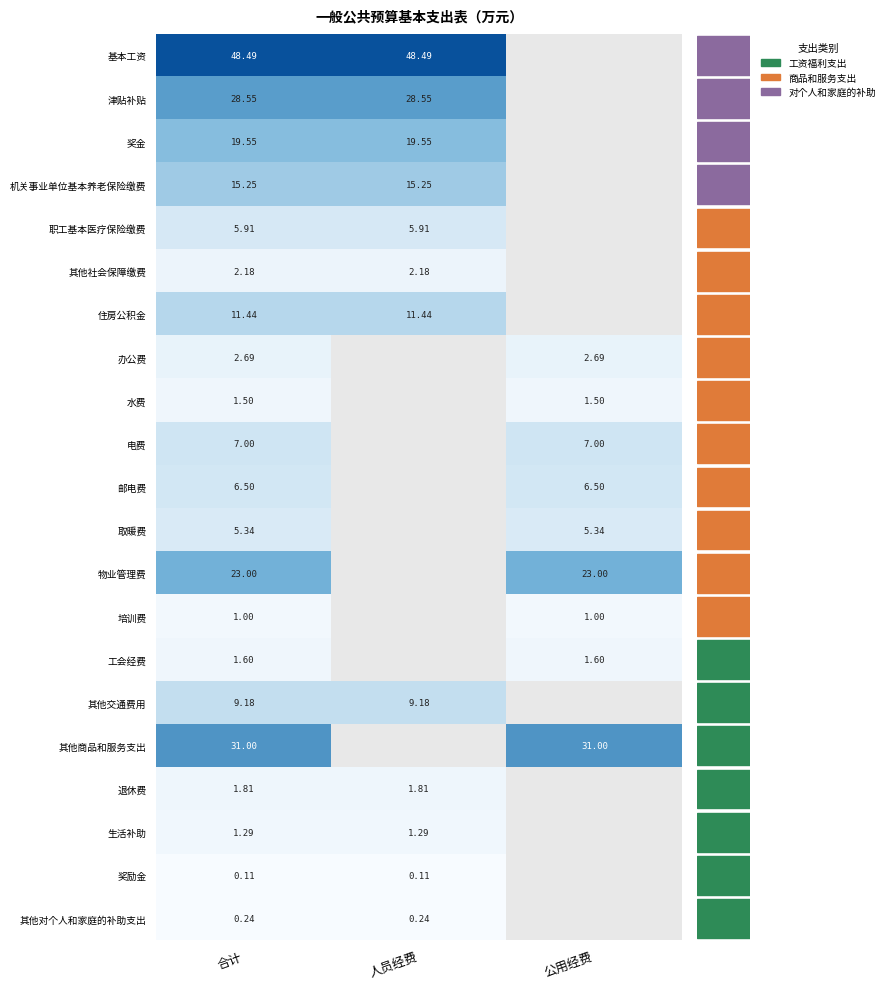

Is the value of 其他社会保障缴费 at 人员经费 greater than the value of 其他交通费用 at 人员经费?

No